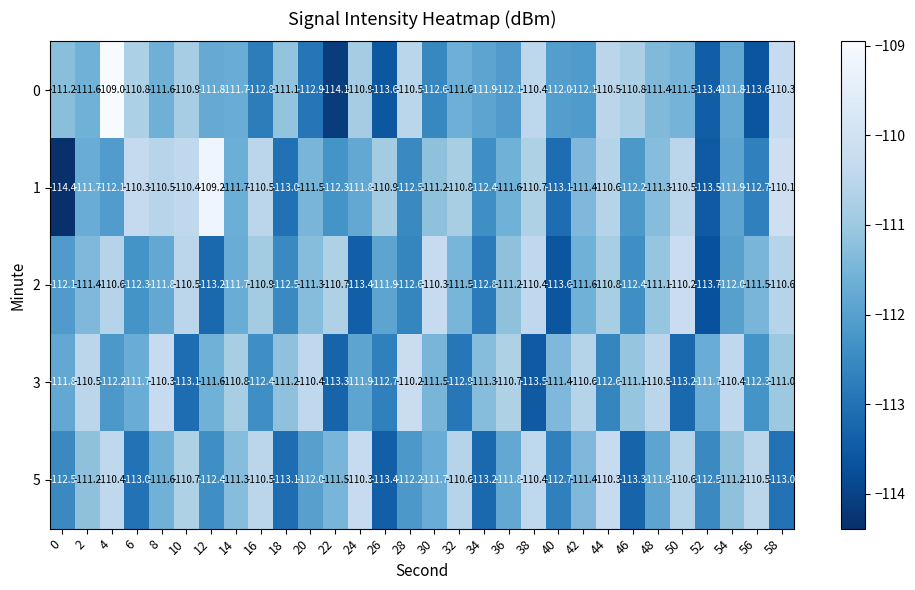

What value does the 1 series have at 12?

-109.2